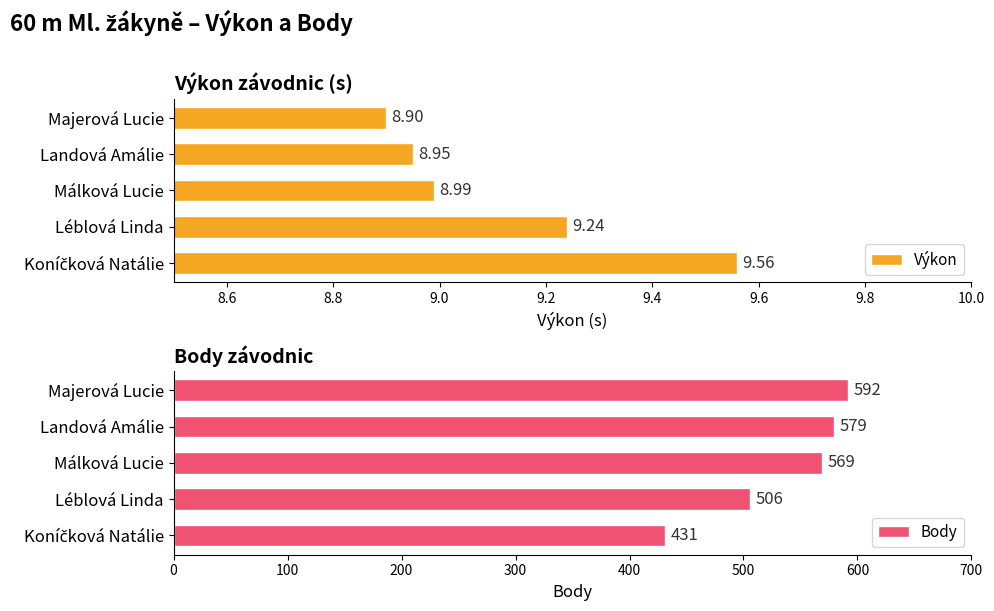

Where is Výkon nearest to the value 9?

Málková Lucie